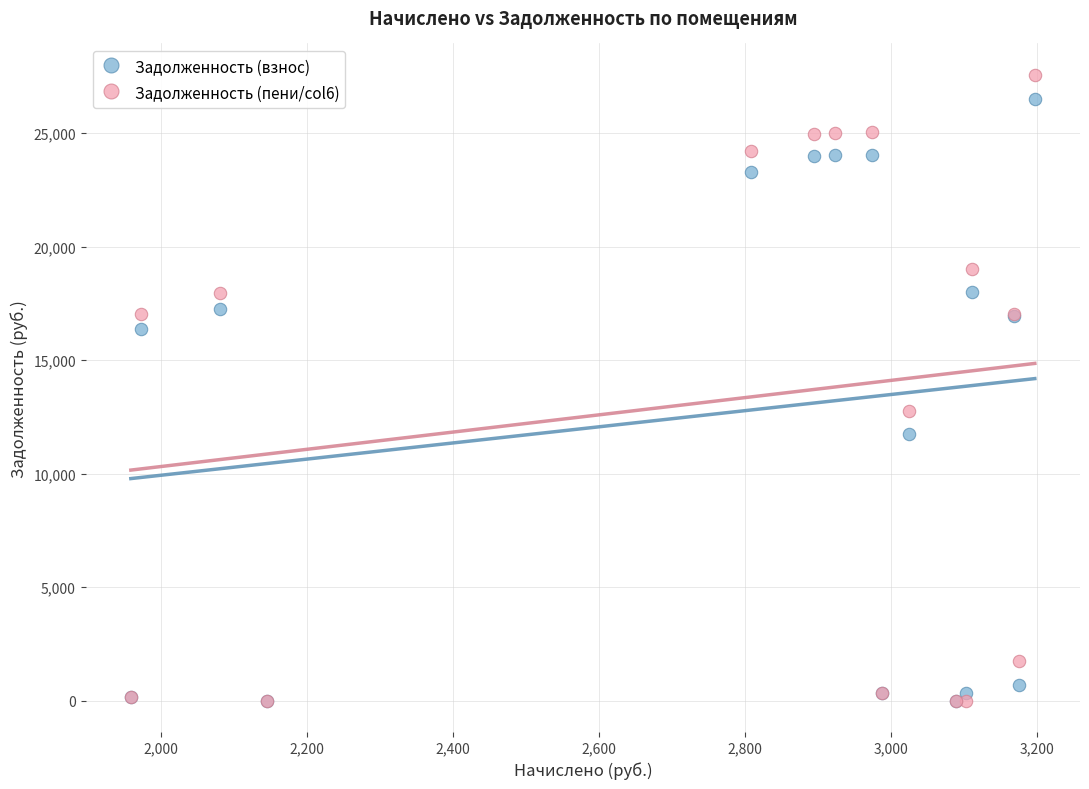

Which series reaches the maximum Y coordinate?

Задолженность (пени/col6)